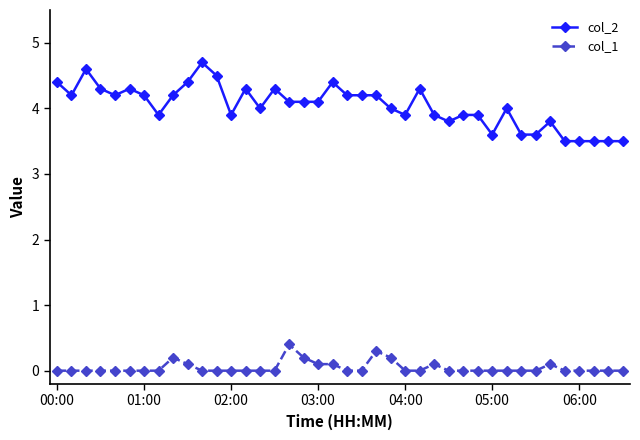

Rank the series by their maximum value, from lowest to highest.

col_1, col_2